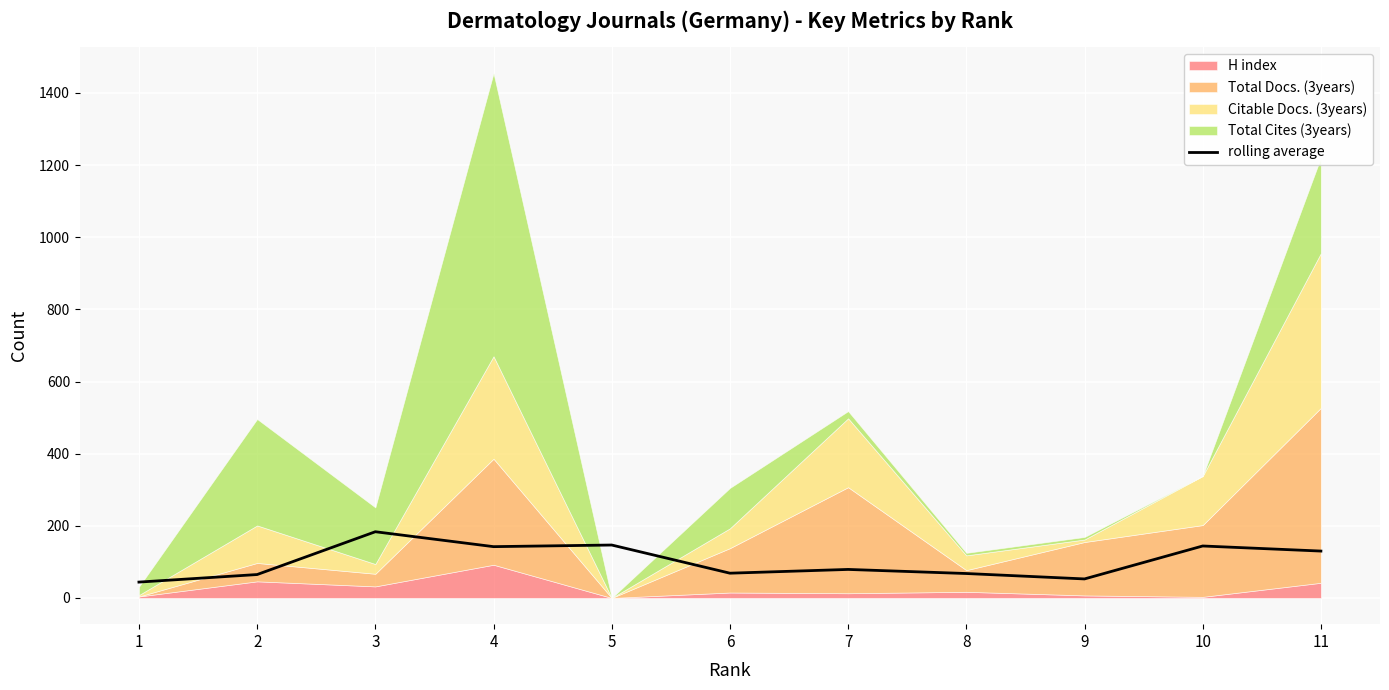

Reading left to right, what are all the values shown in this chart?

43.9	64.8	183.5	142.2	146.7	68.6	79.0	67.7	52.7	144.0	129.9